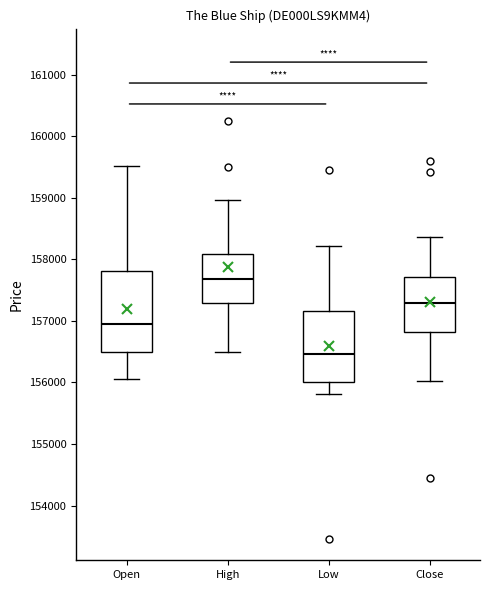

Which box is the tallest, from its lower edge to its upper edge?

Open